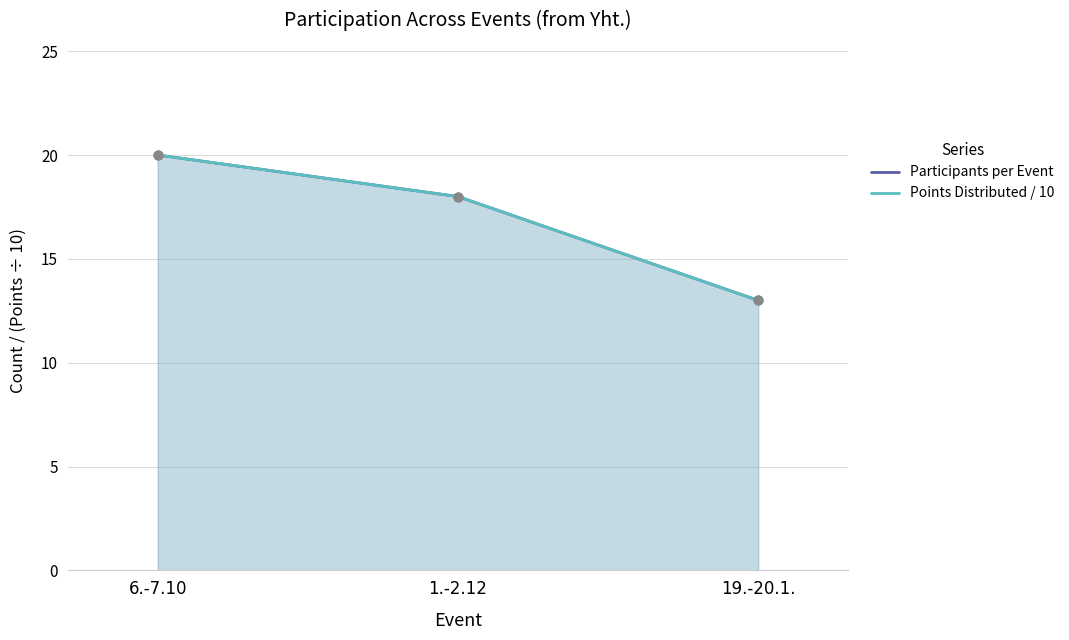

What are all the series names shown in the legend?

Participants per Event, Points Distributed / 10